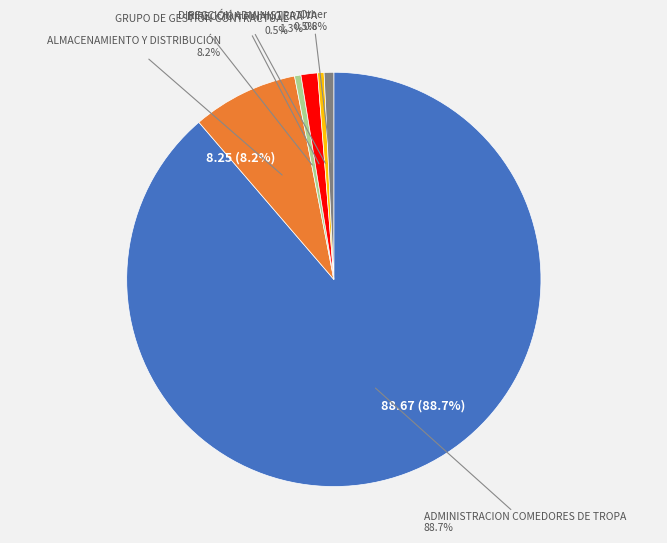

The ALMACENAMIENTO Y DISTRIBUCIÓN slice represents 8% of the pie. True or false?

True